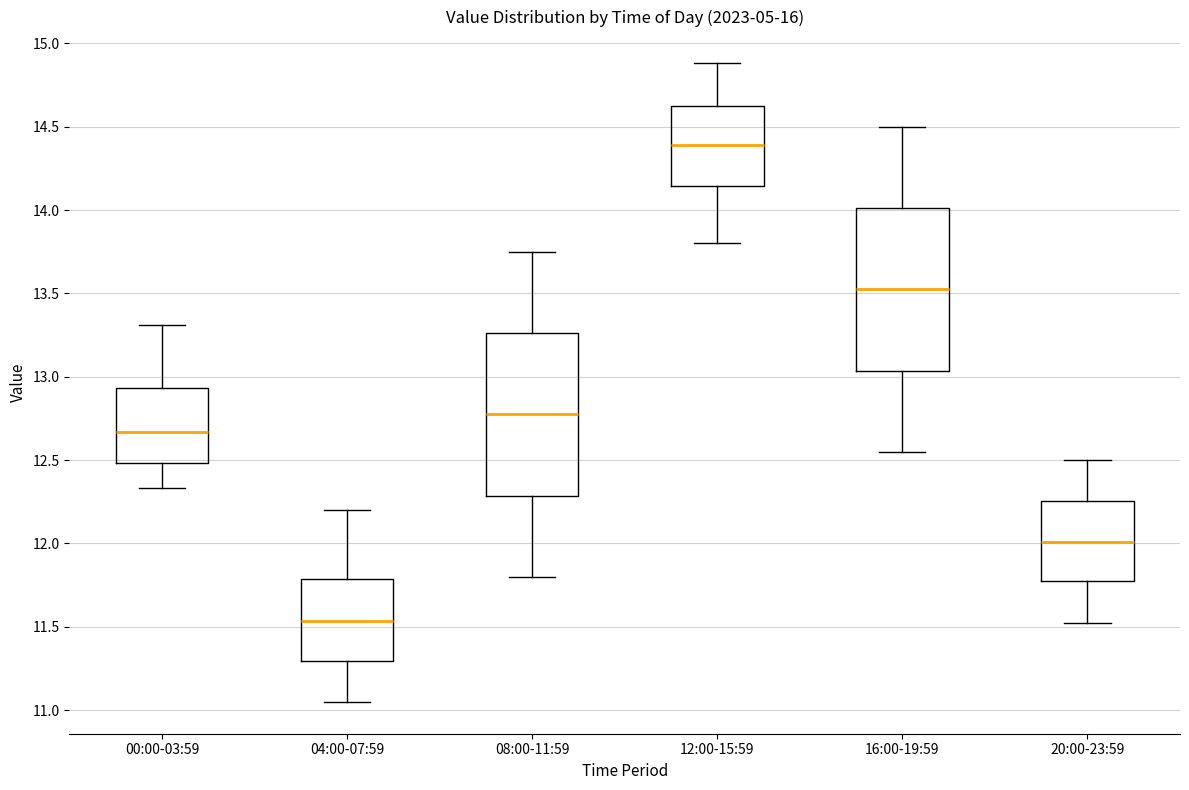

Reading left to right, transcribe this box plot: for each box, give where its median line is, the range the box spans, and where its two whiskers end, as read against the y-axis. The values are not printed on the chart, so give them approximately, as read against the axis.

00:00-03:59: median 12.65, box 12.50 to 12.95, whiskers 12.35 to 13.30
04:00-07:59: median 11.55, box 11.30 to 11.80, whiskers 11.05 to 12.20
08:00-11:59: median 12.80, box 12.30 to 13.25, whiskers 11.80 to 13.75
12:00-15:59: median 14.40, box 14.15 to 14.65, whiskers 13.80 to 14.90
16:00-19:59: median 13.55, box 13.05 to 14.00, whiskers 12.55 to 14.50
20:00-23:59: median 12.00, box 11.75 to 12.25, whiskers 11.50 to 12.50